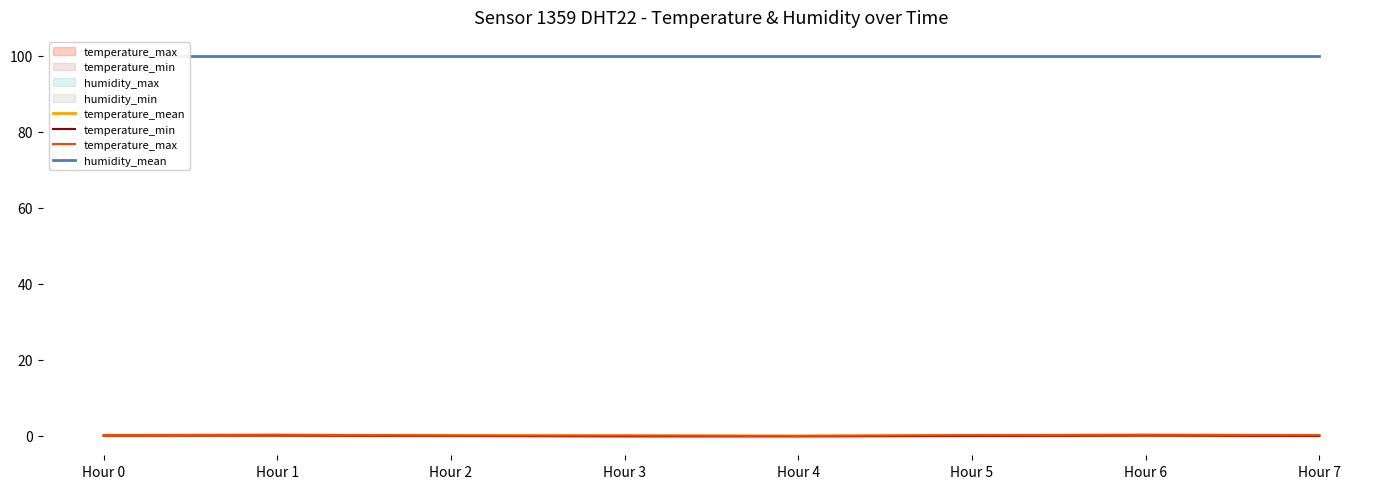

True or false: temperature_mean and humidity_mean cross at least once.

False